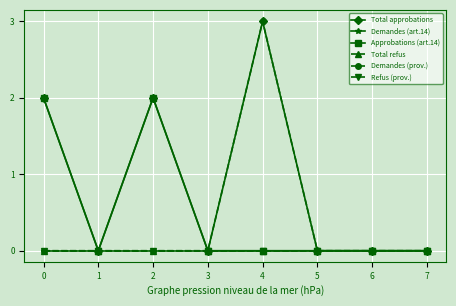

List the labels in order of Demandes (art.14) value, largest first.

0, 1, 2, 3, 4, 5, 6, 7